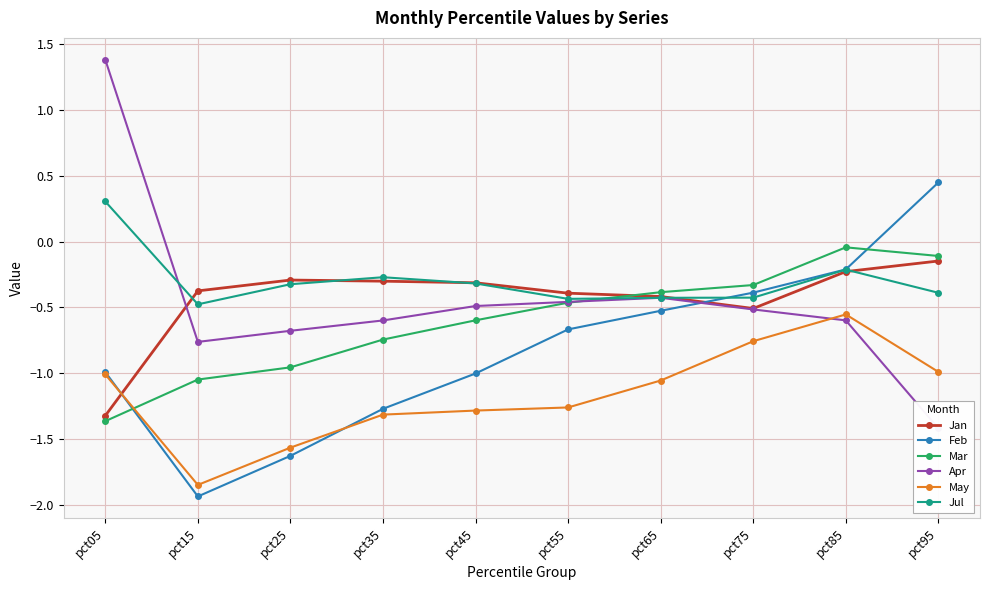

How many lines are shown in the chart?

6